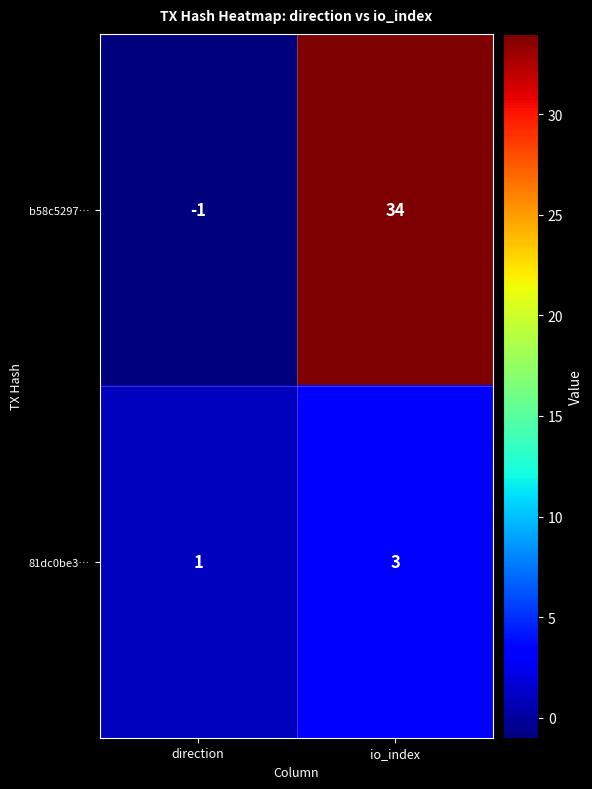

The b58c5297… series shows -1 at direction. True or false?

True